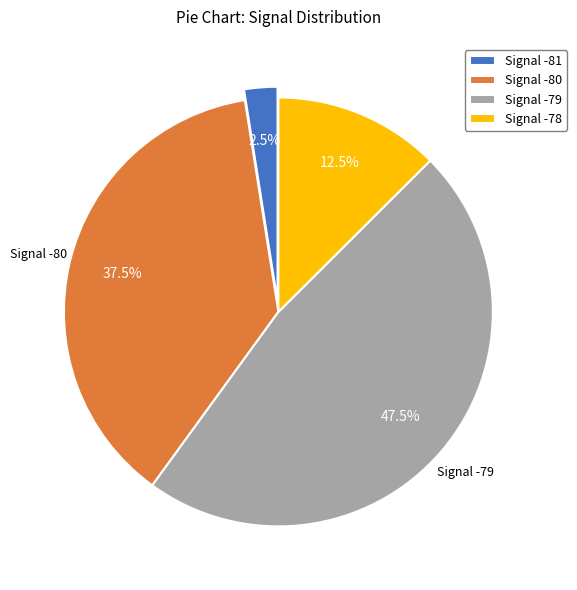

Which category has the biggest portion of the pie?

Signal -79